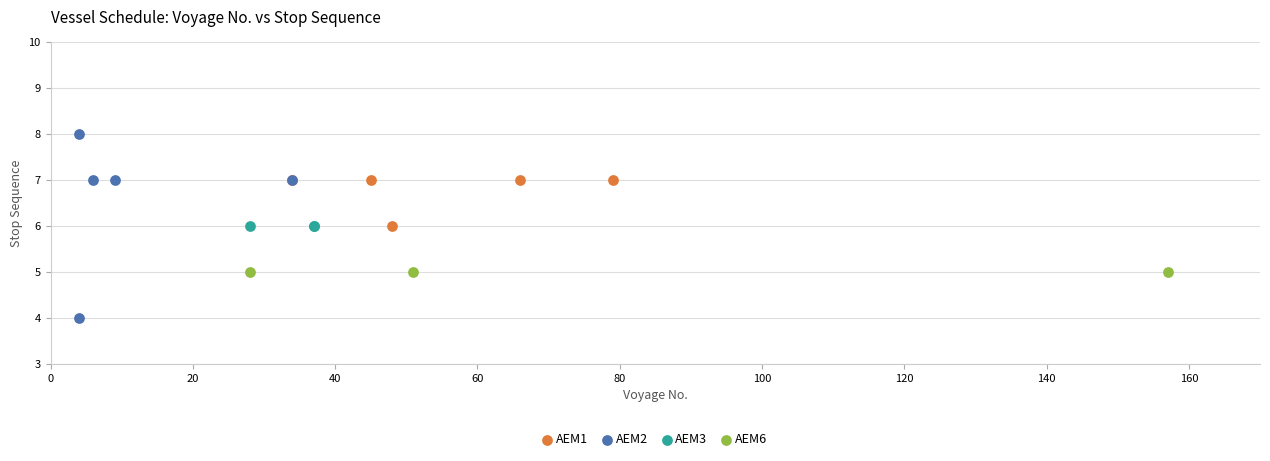

Which series reaches the maximum Y coordinate?

AEM2